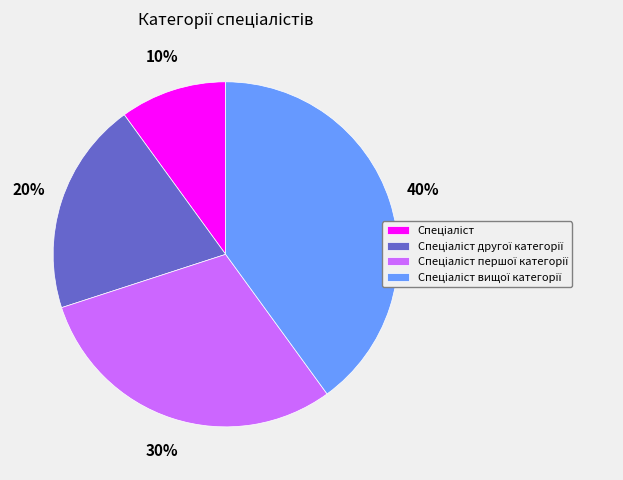

Is there any slice that represents more than half of the pie?

No